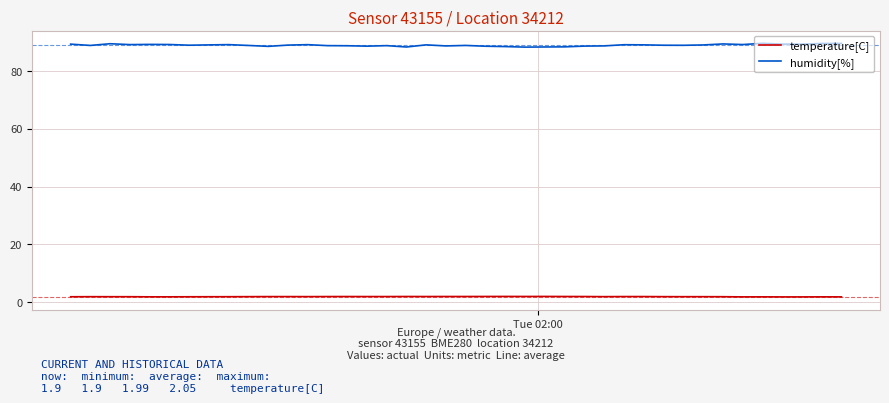

Which series has the largest range (max minus min)?

humidity[%]